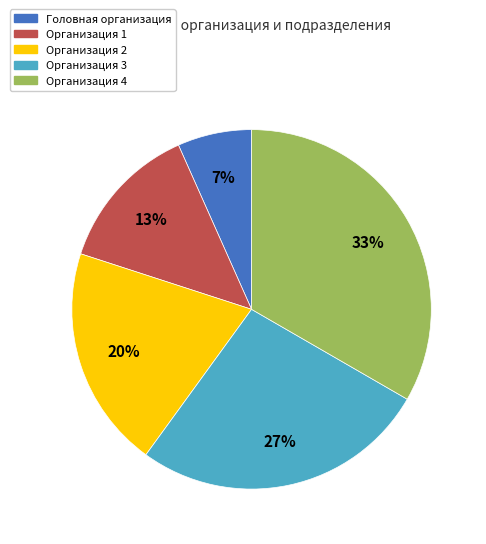

Does Организация 2 represent more than half of the total?

No